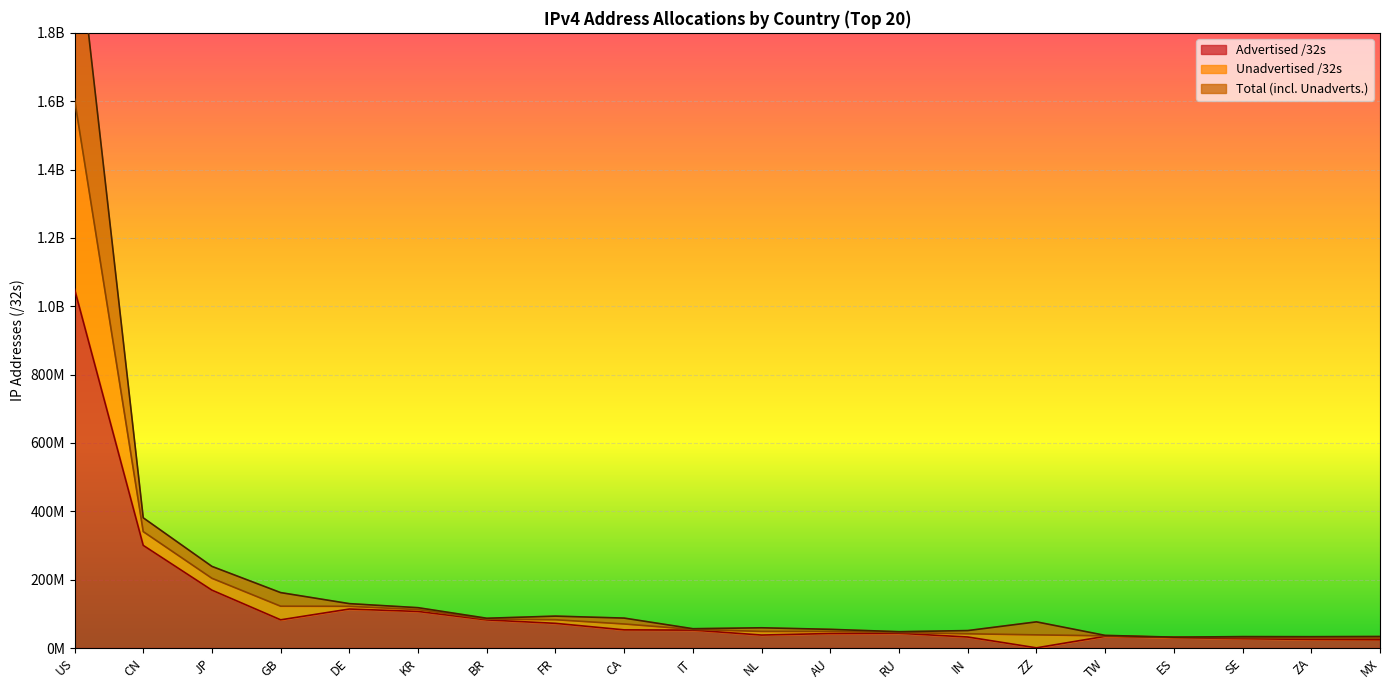

The Allocated /32s series shows 45939068 at BR. True or false?

False